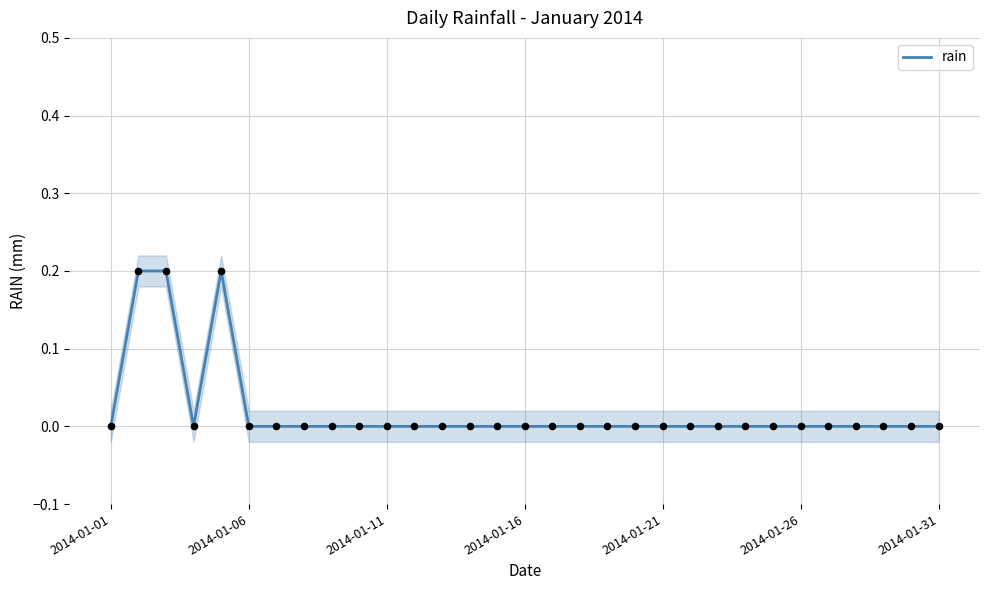

Between 16 and 11, which is larger?

16